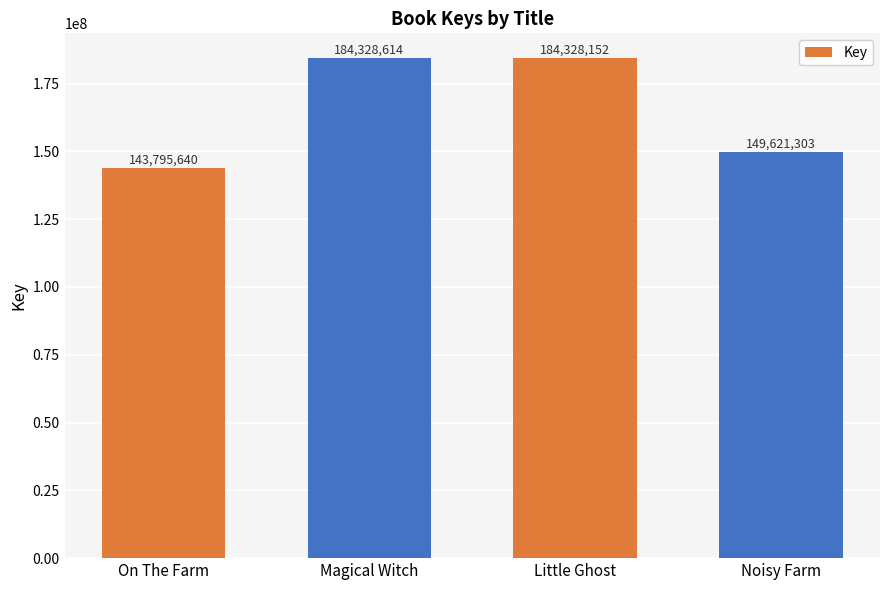

What is the minimum value shown in the chart?

143795640